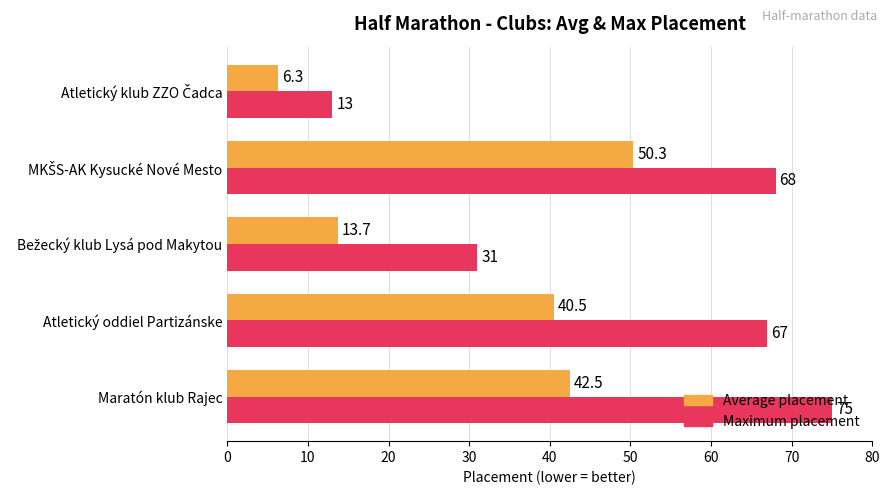

What is the maximum value for Maximum placement?

75.0